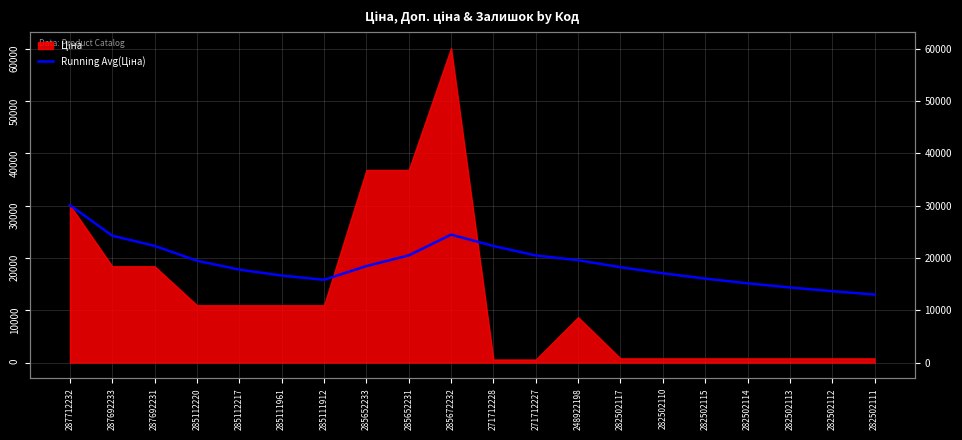

Where is the first local maximum?

285672232